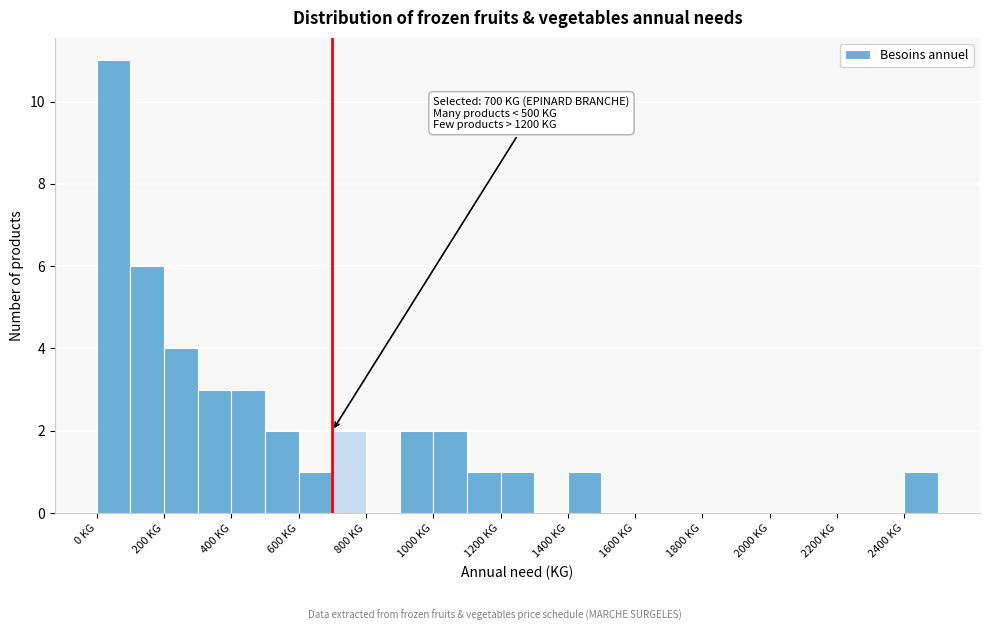

Which range on the x-axis has the tallest bar?

0 to 100